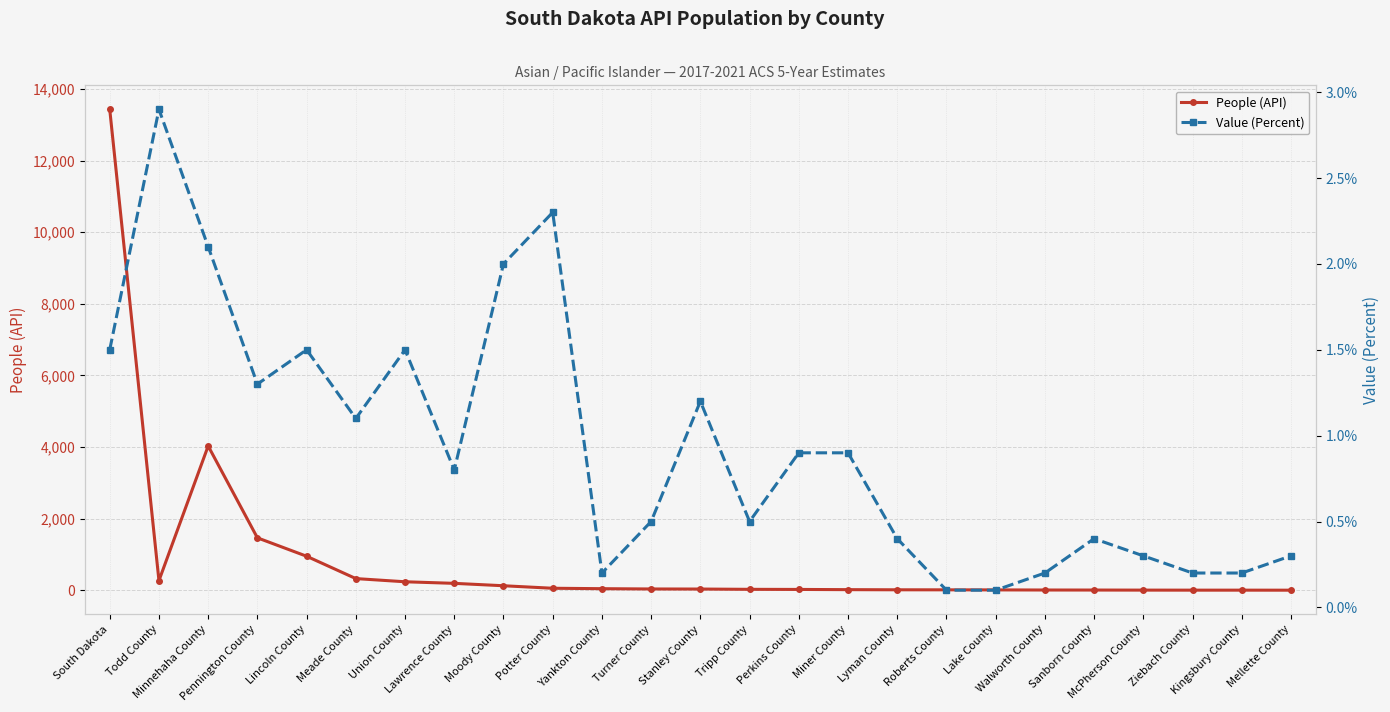

How many distinct data groups are displayed?

2